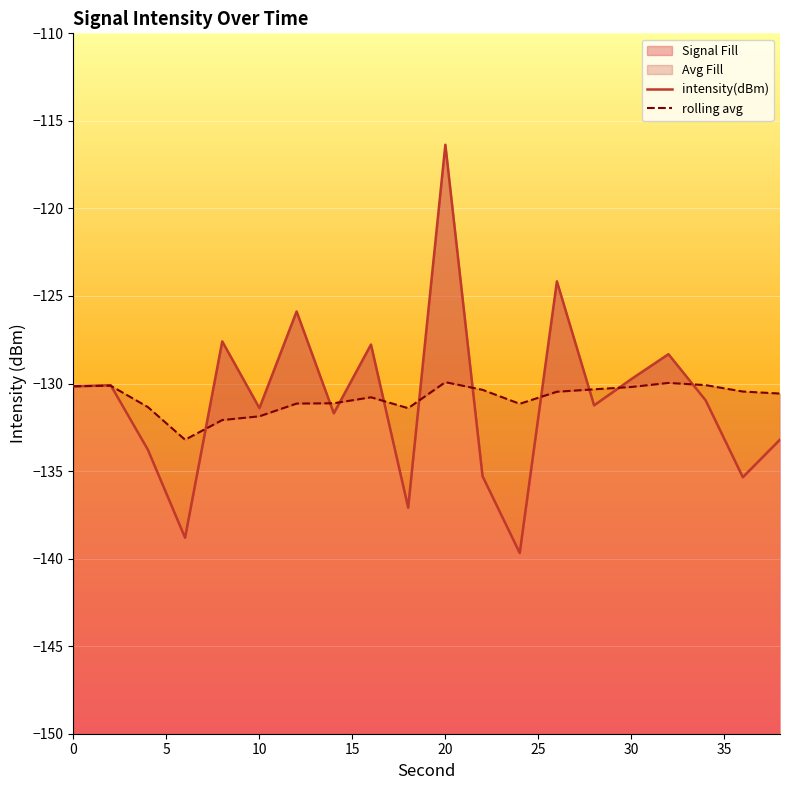

What is the lowest value of the Signal Fill series?

-139.7